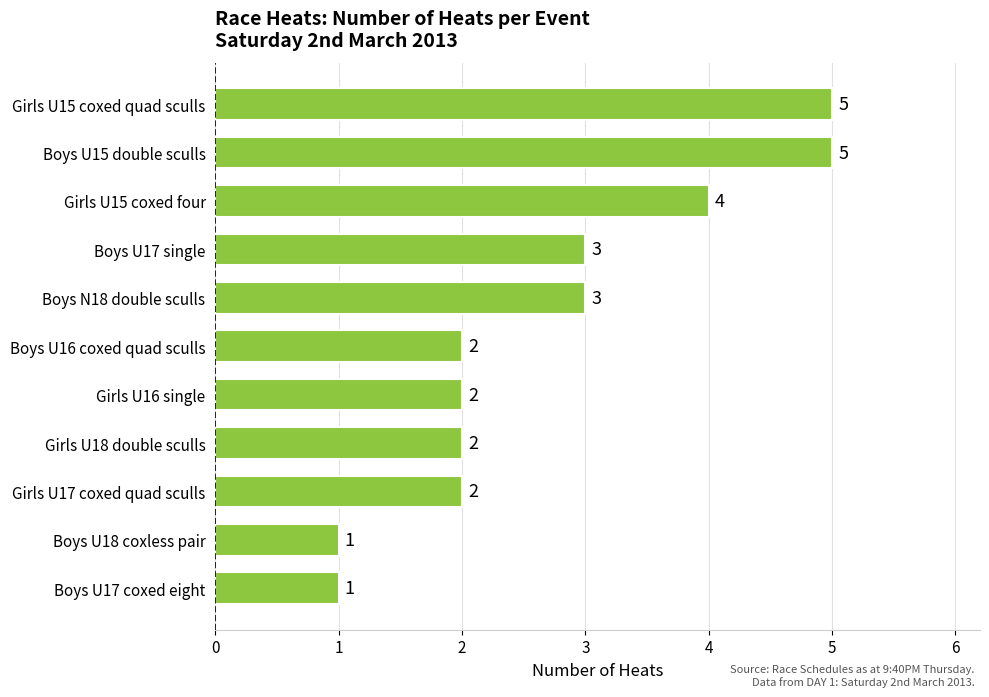

How many values are between 2 and 4?

7